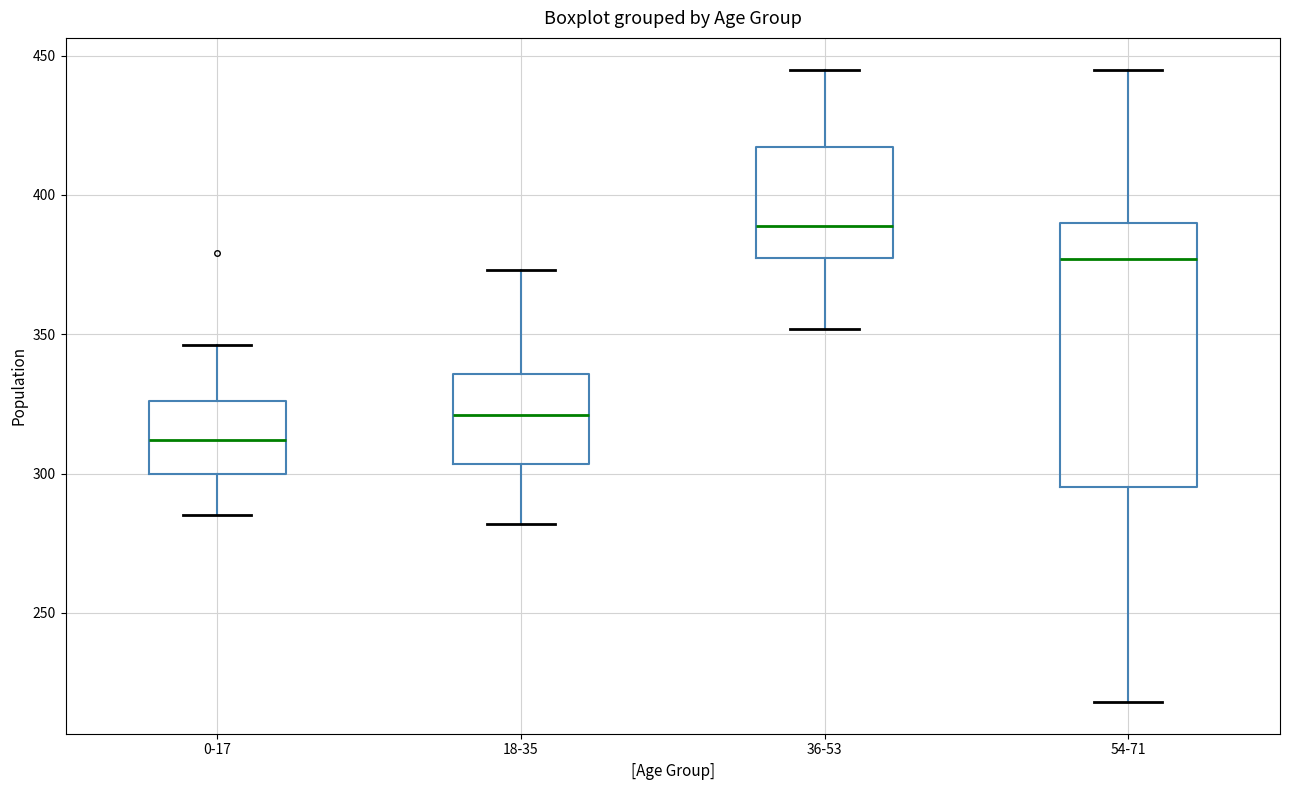

Reading left to right, read every box against the y-axis: the position of its median line, the range the box covers, and the ends of its whiskers. The values are not printed on the chart, so give them approximately, as read against the axis.

0-17: median 310, box 300 to 325, whiskers 285 to 345
18-35: median 320, box 305 to 335, whiskers 280 to 375
36-53: median 390, box 375 to 415, whiskers 350 to 445
54-71: median 375, box 295 to 390, whiskers 220 to 445